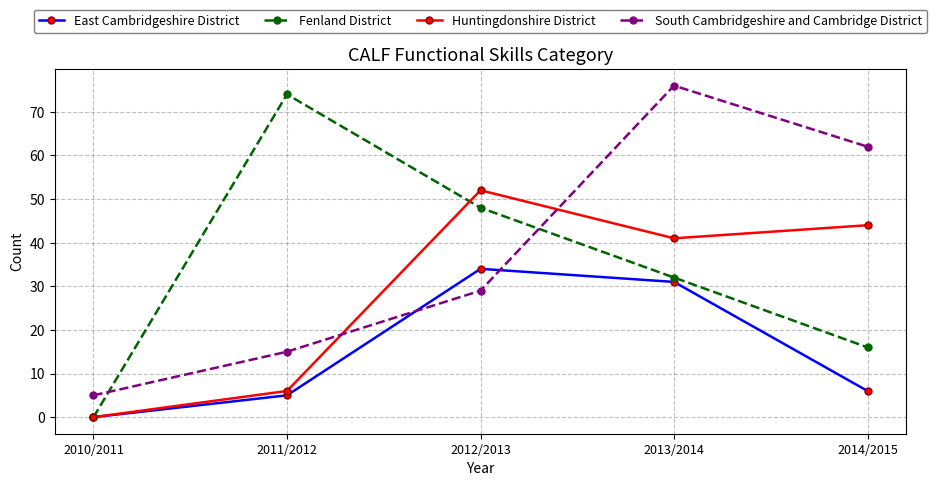

Which category has the highest value in the Huntingdonshire District series?

2012/2013